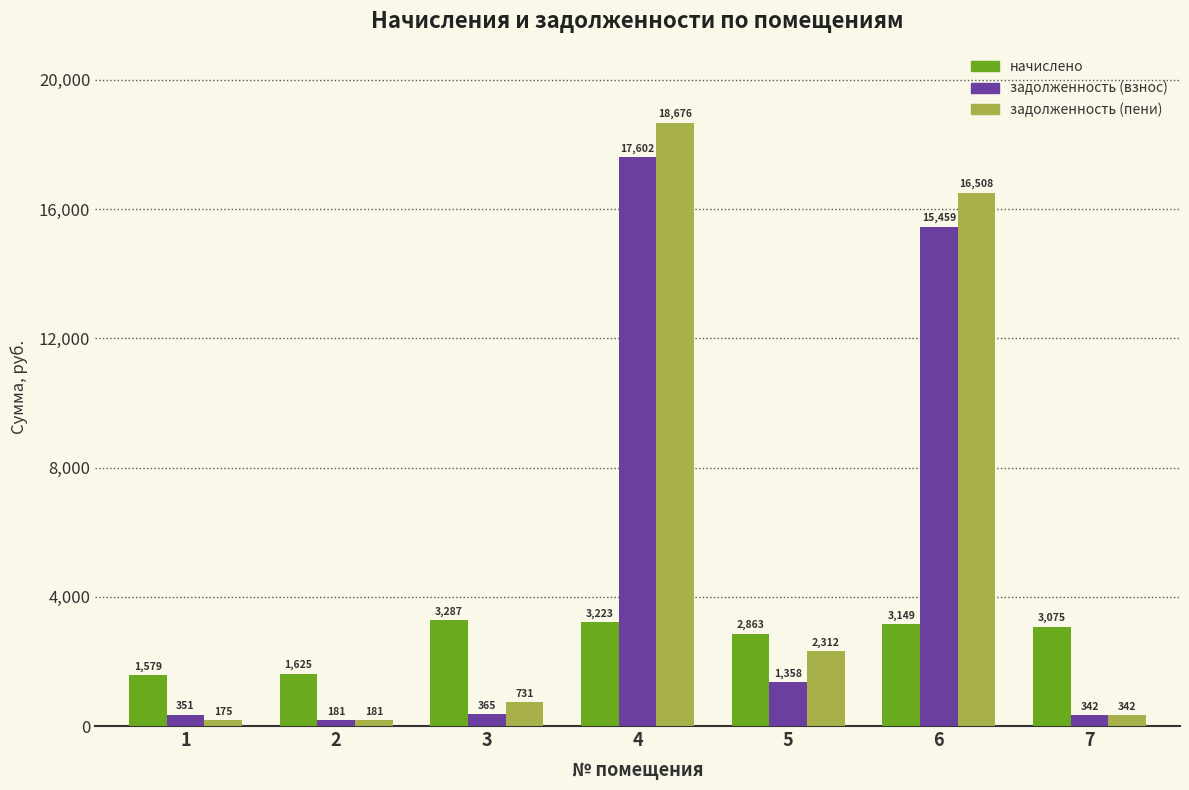

At which category does the chart reach its minimum across all series?

1